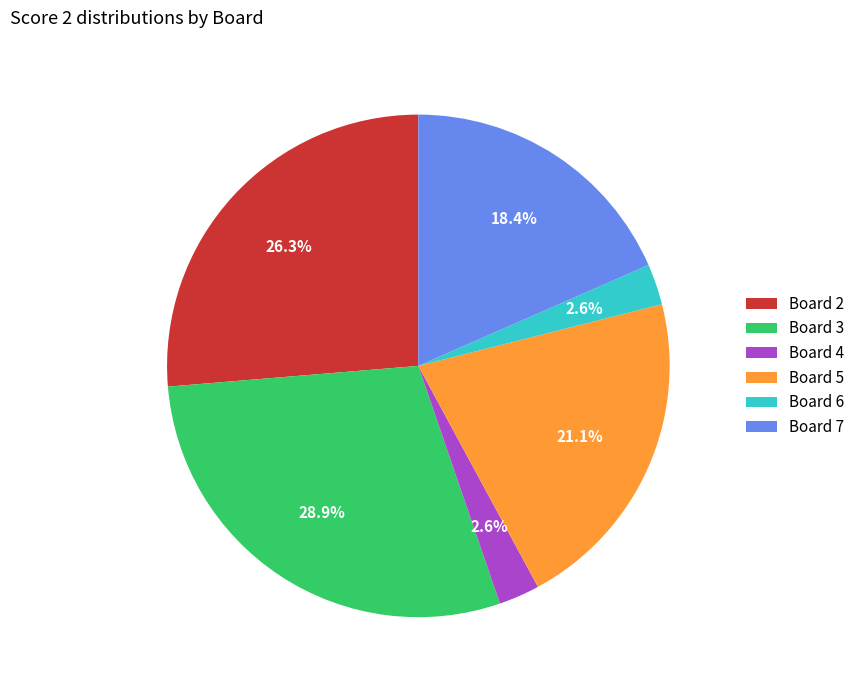

Combined, what portion of the pie is Board 6 and Board 2?

28.9%